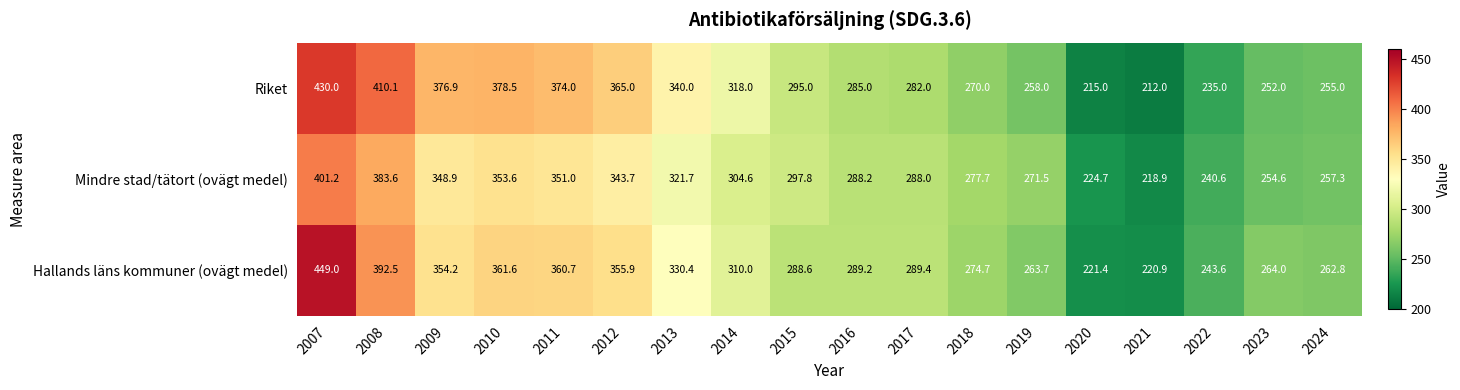

The value of Riket at 2018 is 270.0. True or false?

True